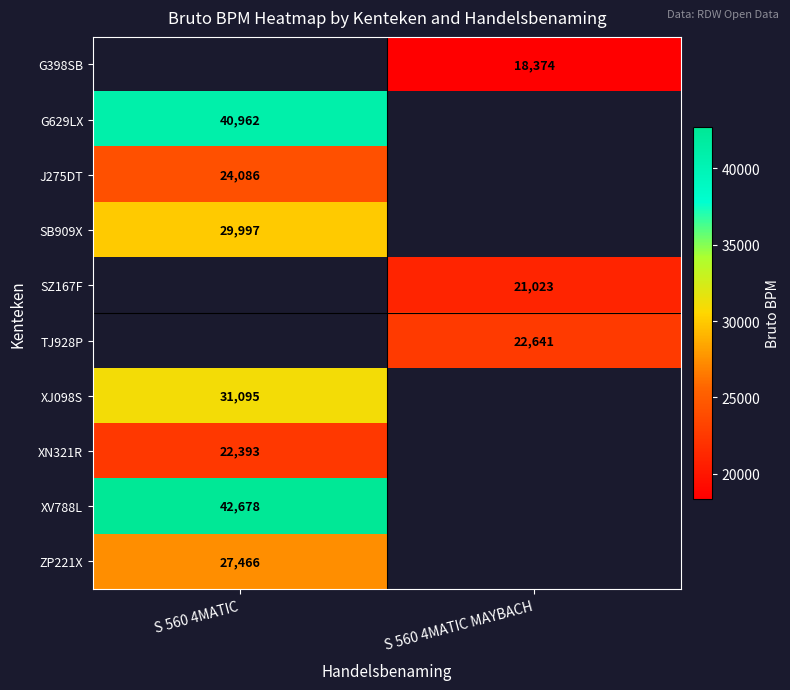

The value of TJ928P at S 560 4MATIC MAYBACH is 22641. True or false?

True